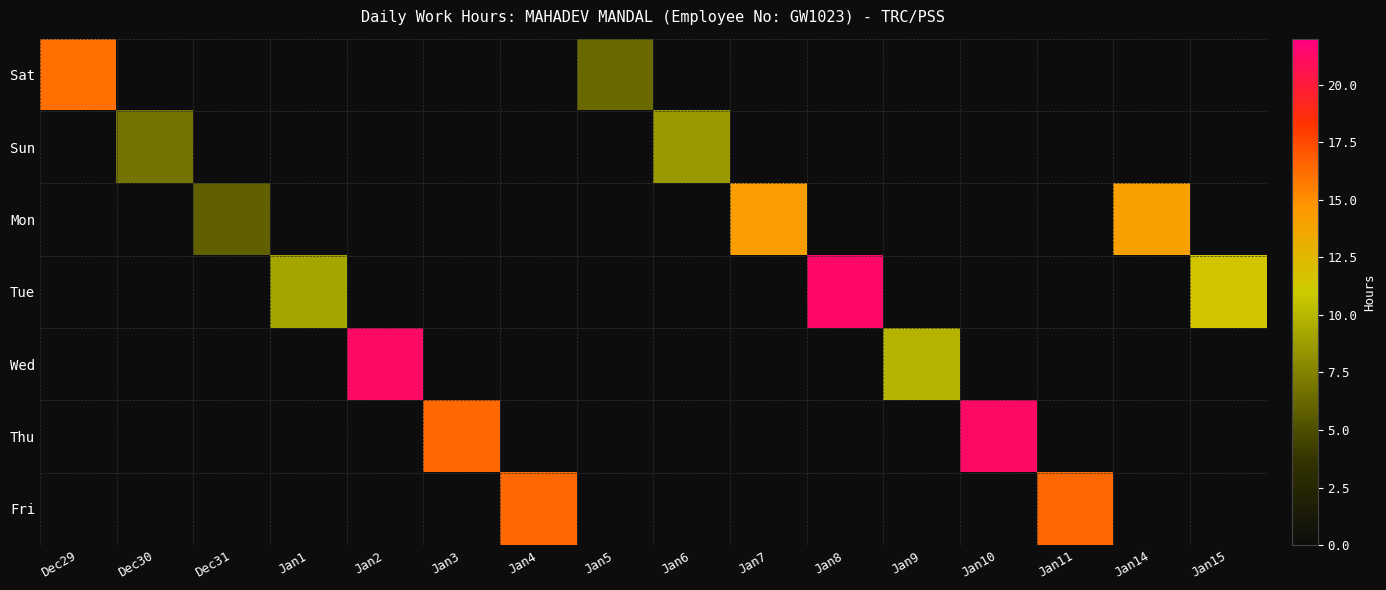

At which label does Sun first exceed 8?

Jan6